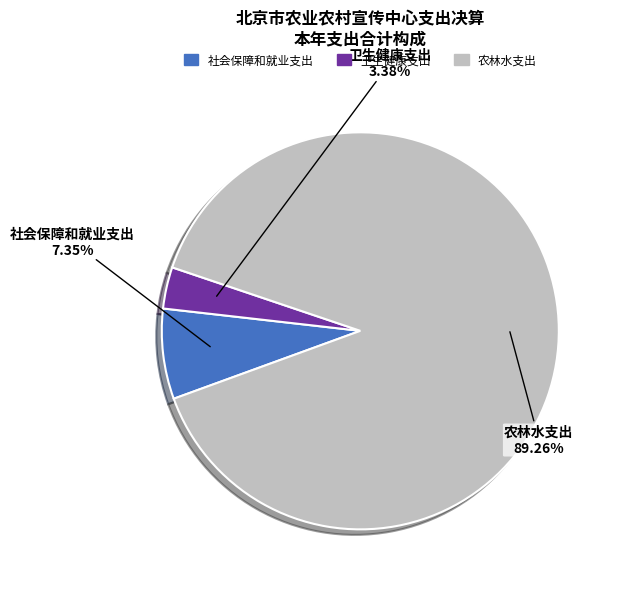

To the nearest percent, what percentage of the pie is 卫生健康支出?

3%